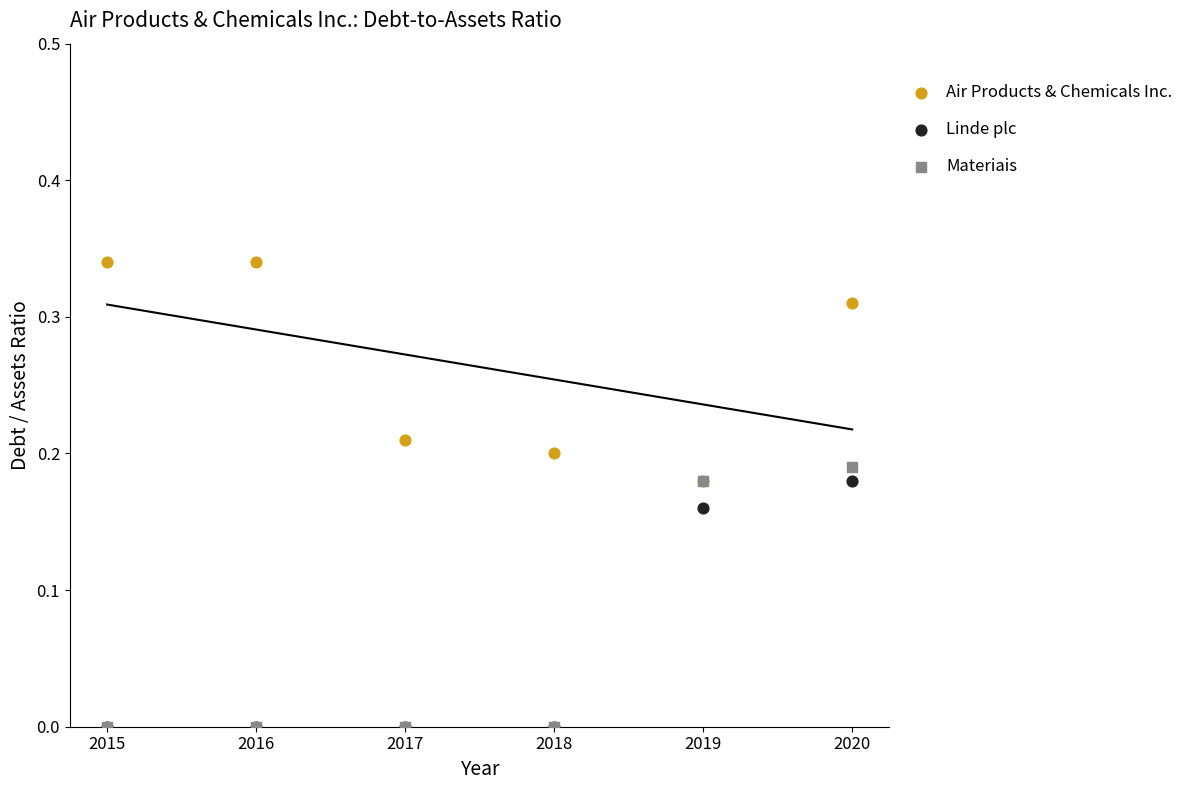

What are all the series names shown in the legend?

Air Products & Chemicals Inc., Linde plc, Materiais